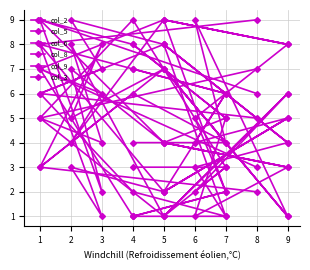

How many intersections are there between col_8 and col_3?

8